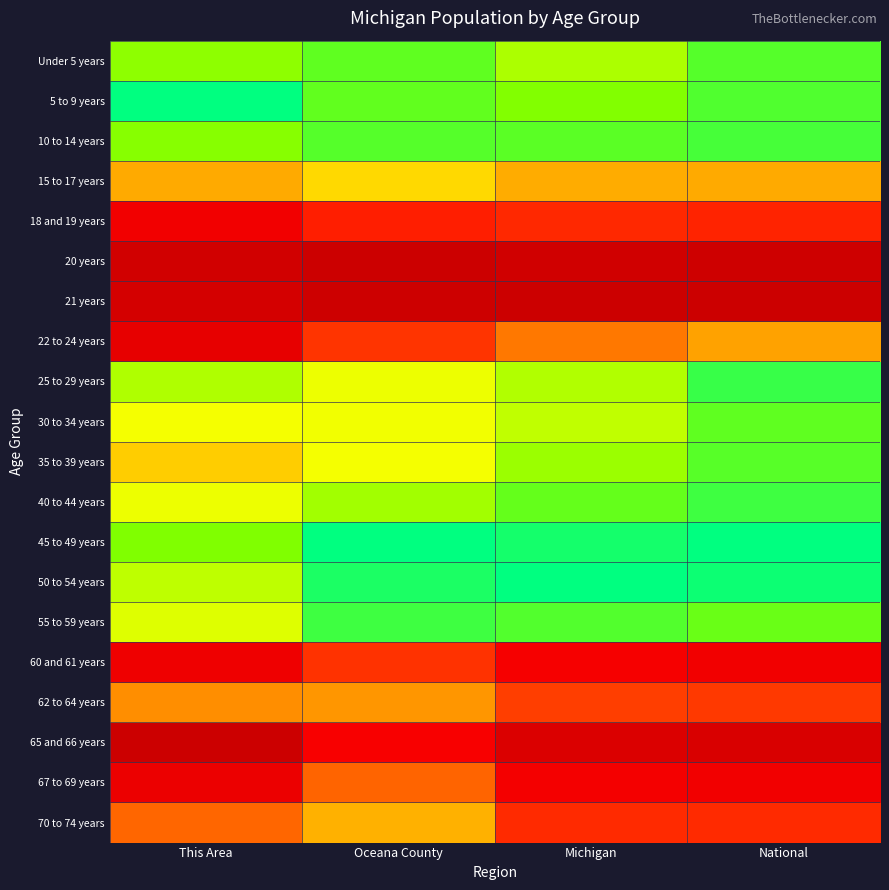

At Michigan, list the series in order from smallest to largest.

21 years, 20 years, 65 and 66 years, 67 to 69 years, 60 and 61 years, 18 and 19 years, 70 to 74 years, 62 to 64 years, 22 to 24 years, 15 to 17 years, 30 to 34 years, 25 to 29 years, Under 5 years, 35 to 39 years, 5 to 9 years, 40 to 44 years, 10 to 14 years, 55 to 59 years, 45 to 49 years, 50 to 54 years